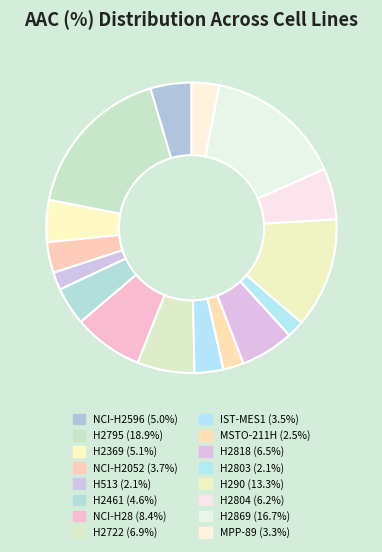

Is there a majority slice in this chart?

No